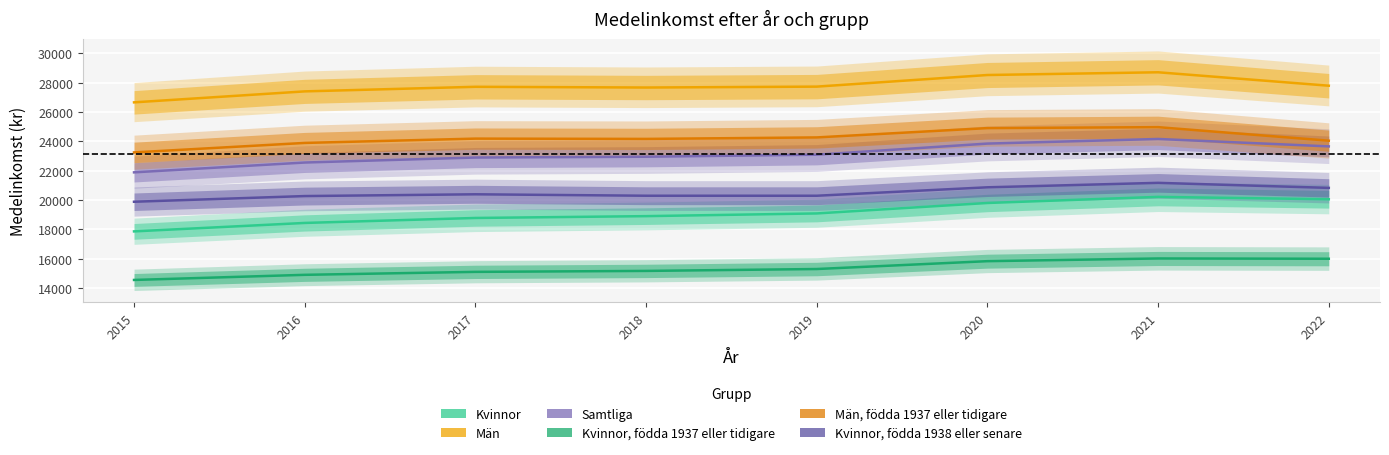

True or false: Samtliga has a value of 22559 at 2016.

True